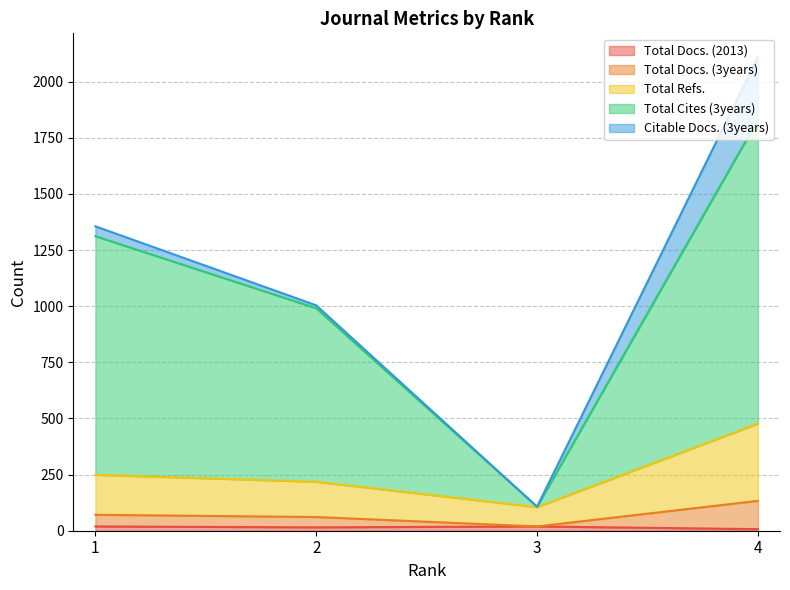

Is the value of Total Docs. (3years) at 1 greater than the value of Total Refs. at 2?

No